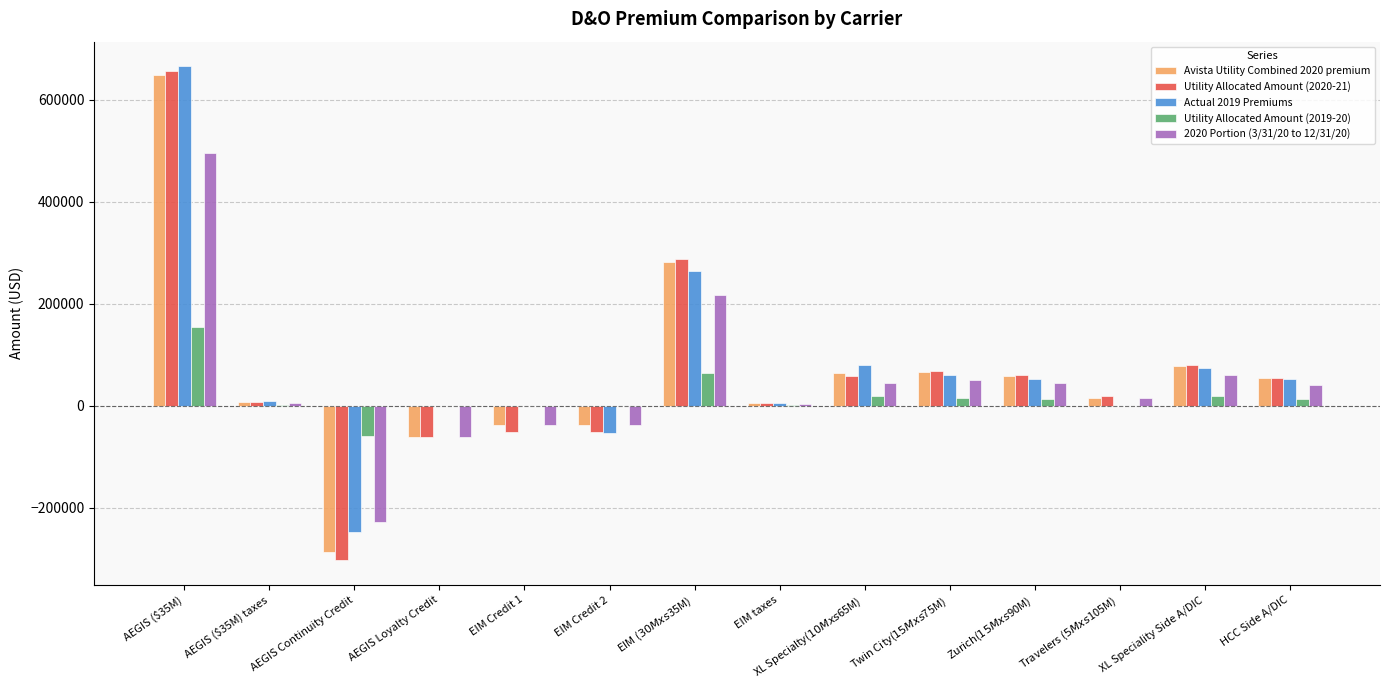

Between AEGIS ($35M) and EIM Credit 2, which series saw the biggest shift?

Actual 2019 Premiums